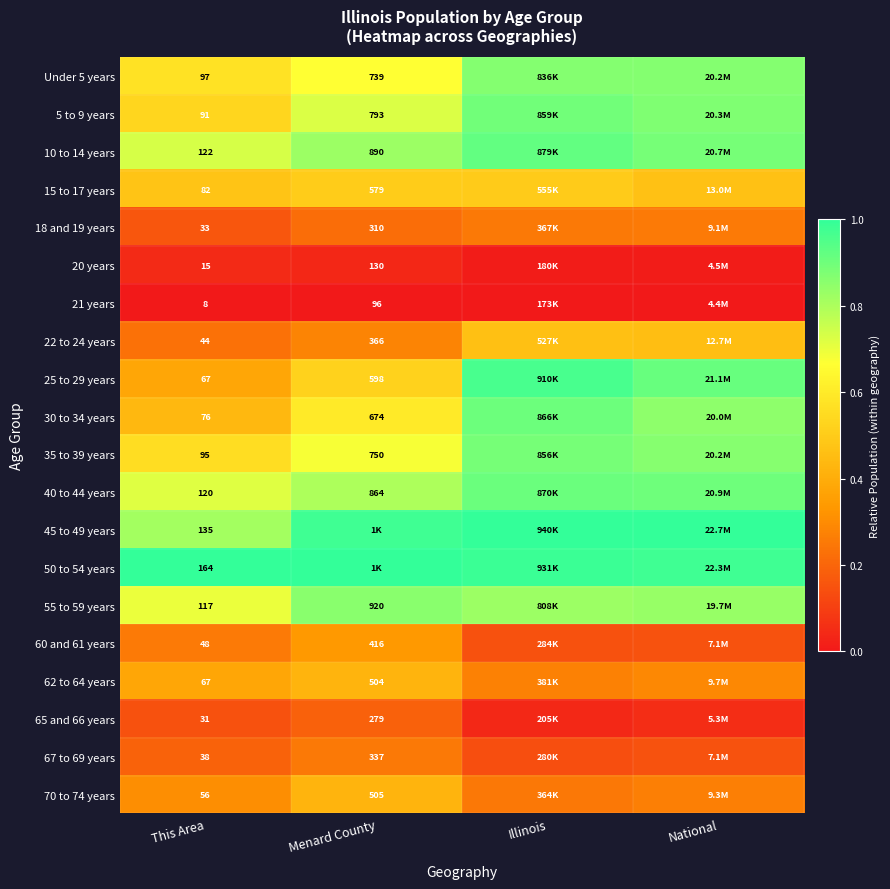

How many categories are shown in the chart?

4